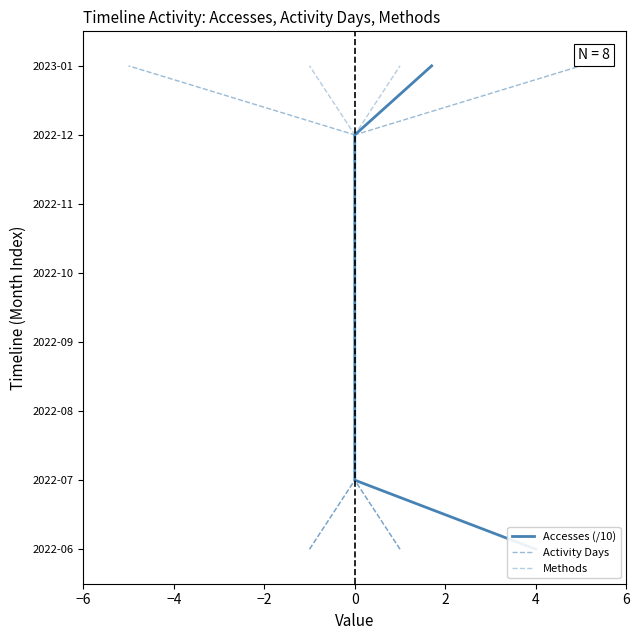

What is the sum of the Methods values at 4 and 6?

15